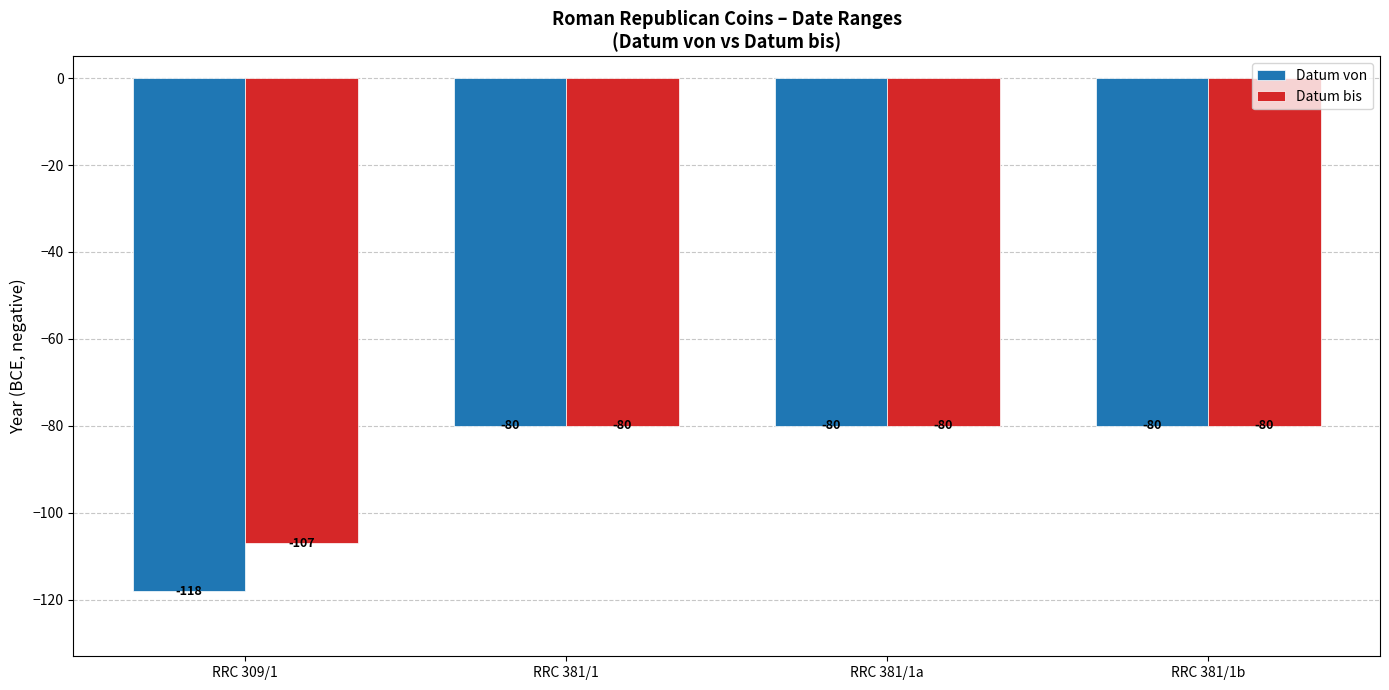

What is the total value across all series at RRC 309/1?

-225